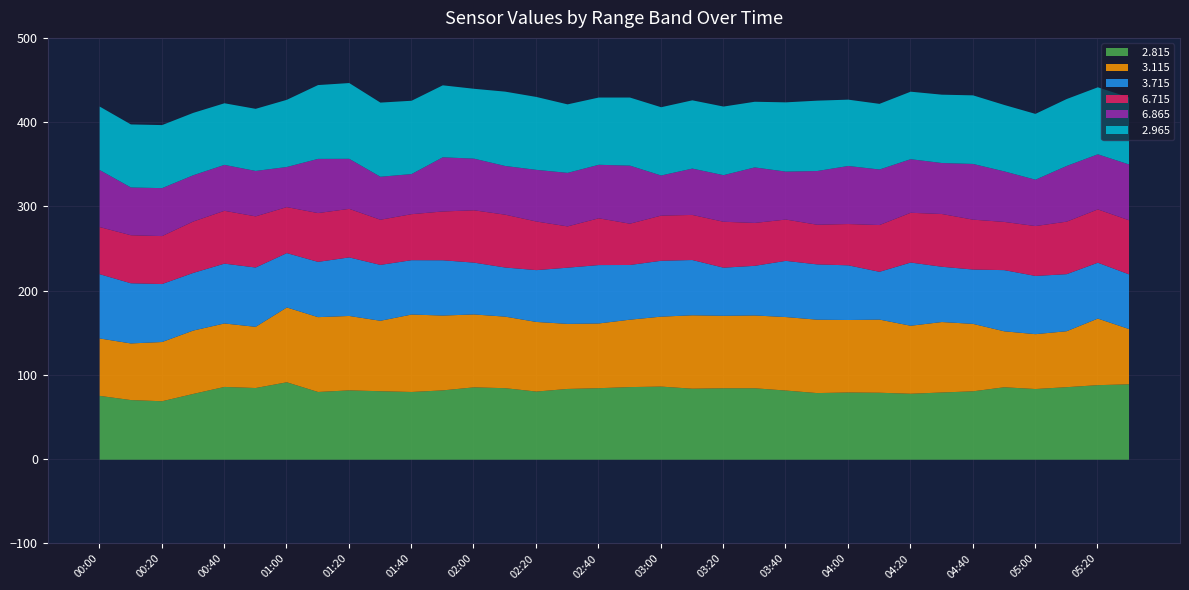

What is the total value across all series at 02:00?

440.2